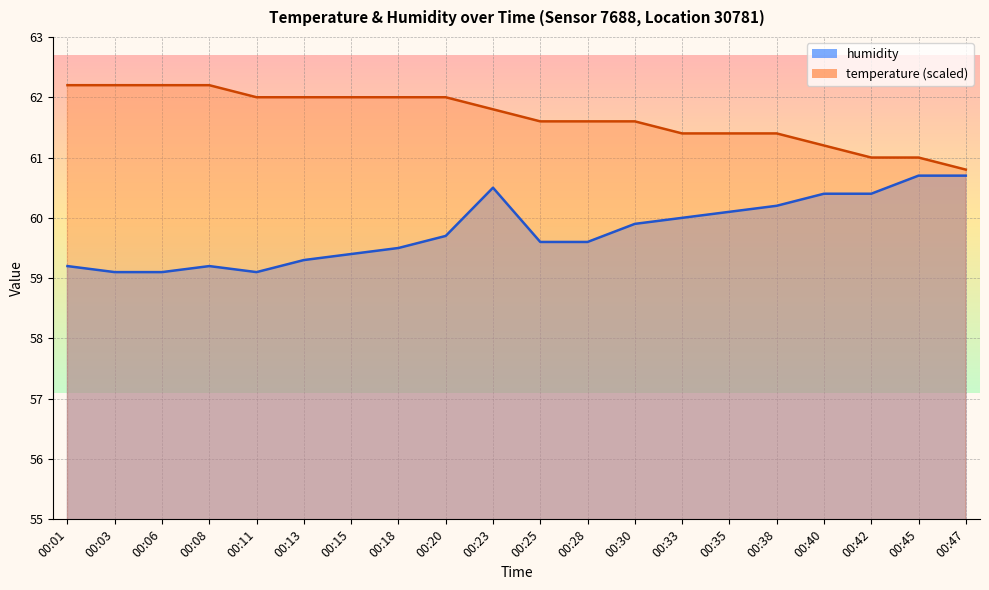

How many interior local valleys does the humidity series have?

1